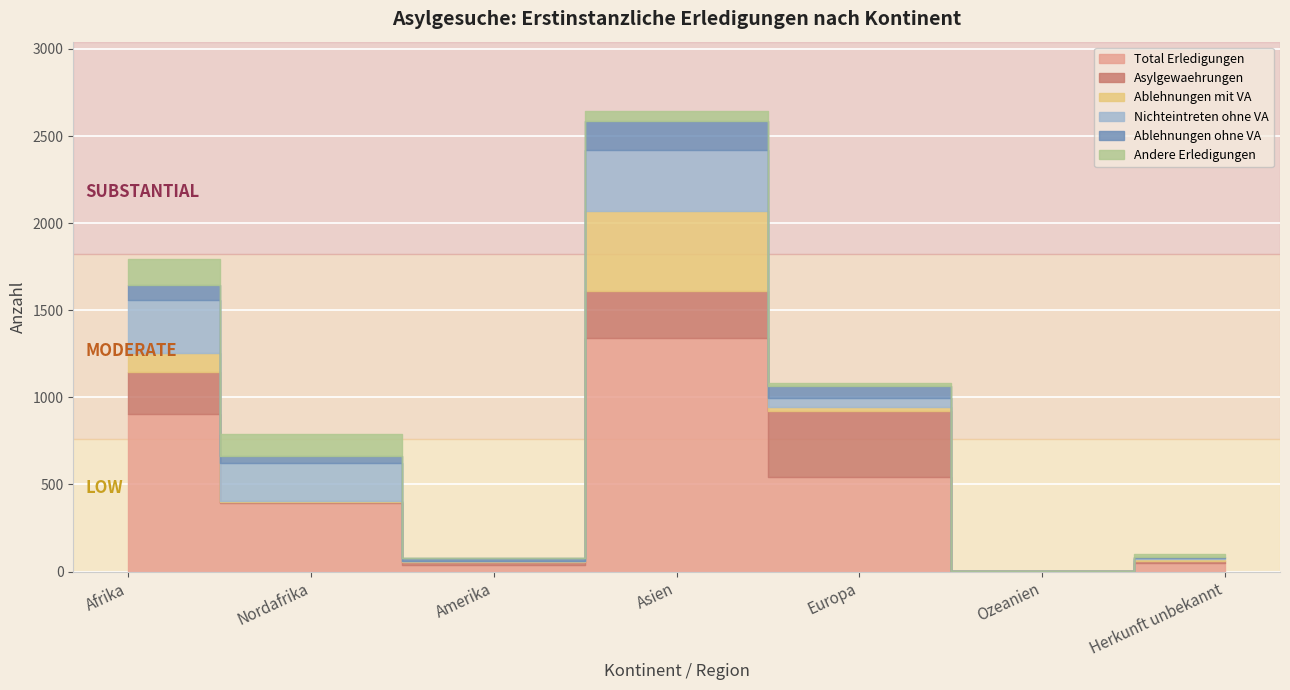

Count the number of categories in the chart.

7